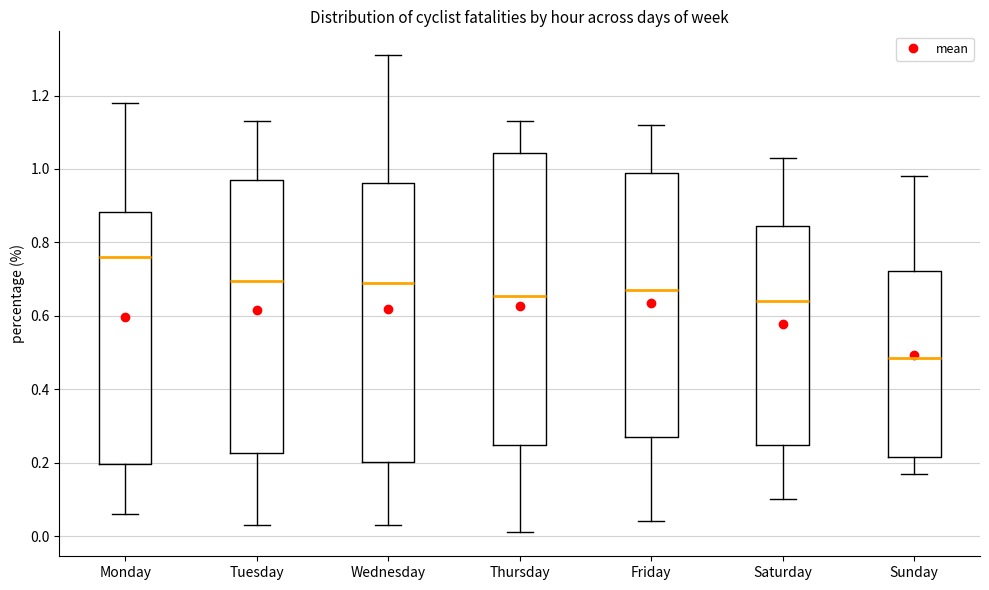

Where is the upper edge of the box for Wednesday on the y-axis? The values are not printed on the chart, so give them approximately, as read against the axis.

0.96